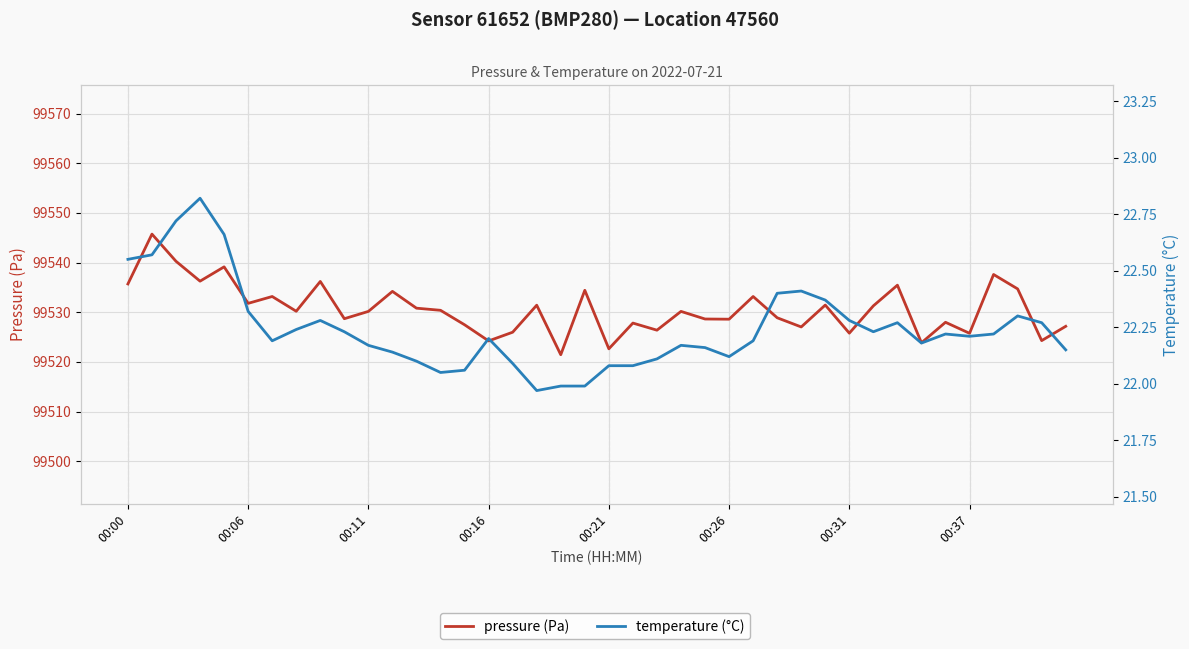

At which label is temperature (°C) closest to 22?

18